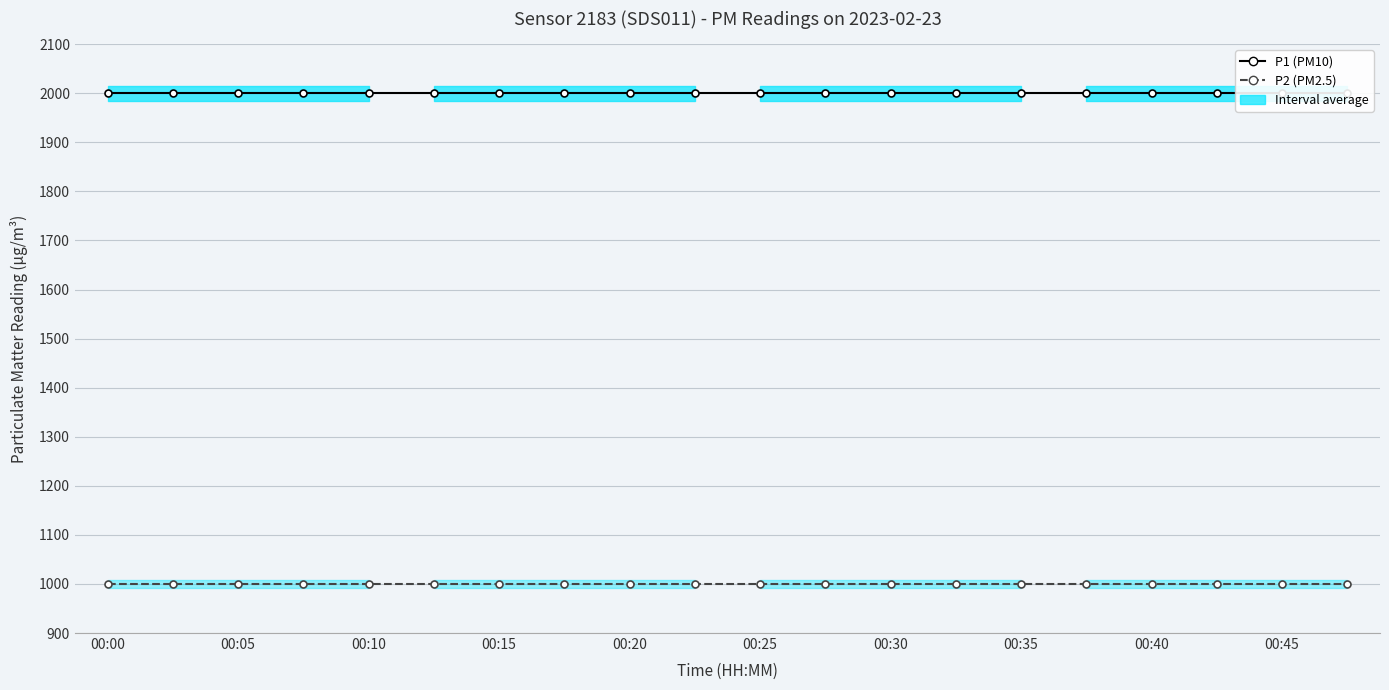

True or false: P2 (PM2.5) and P1 (PM10) cross at least once.

False